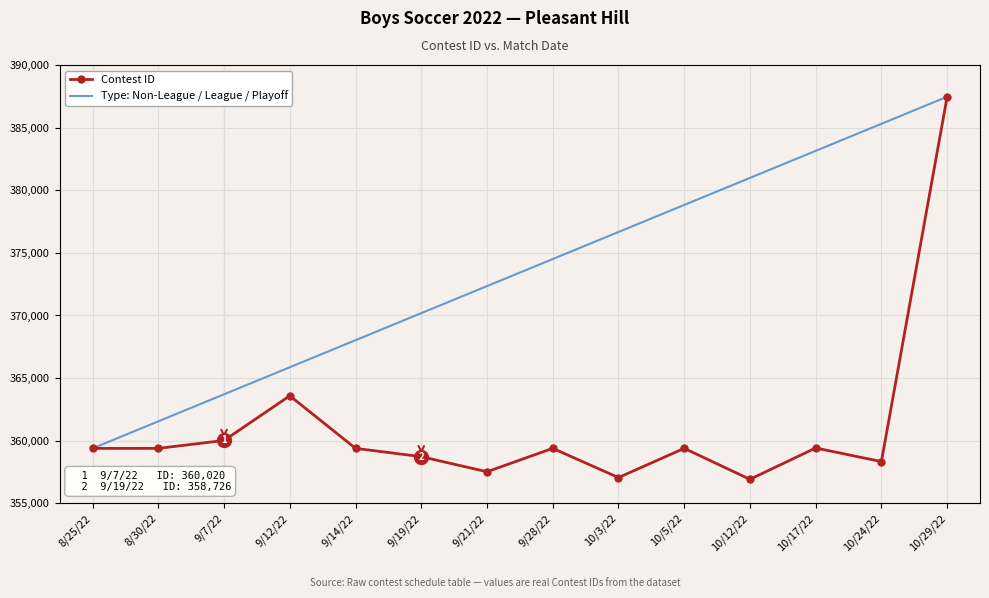

Which category has the highest value in the Contest ID series?

10/29/22